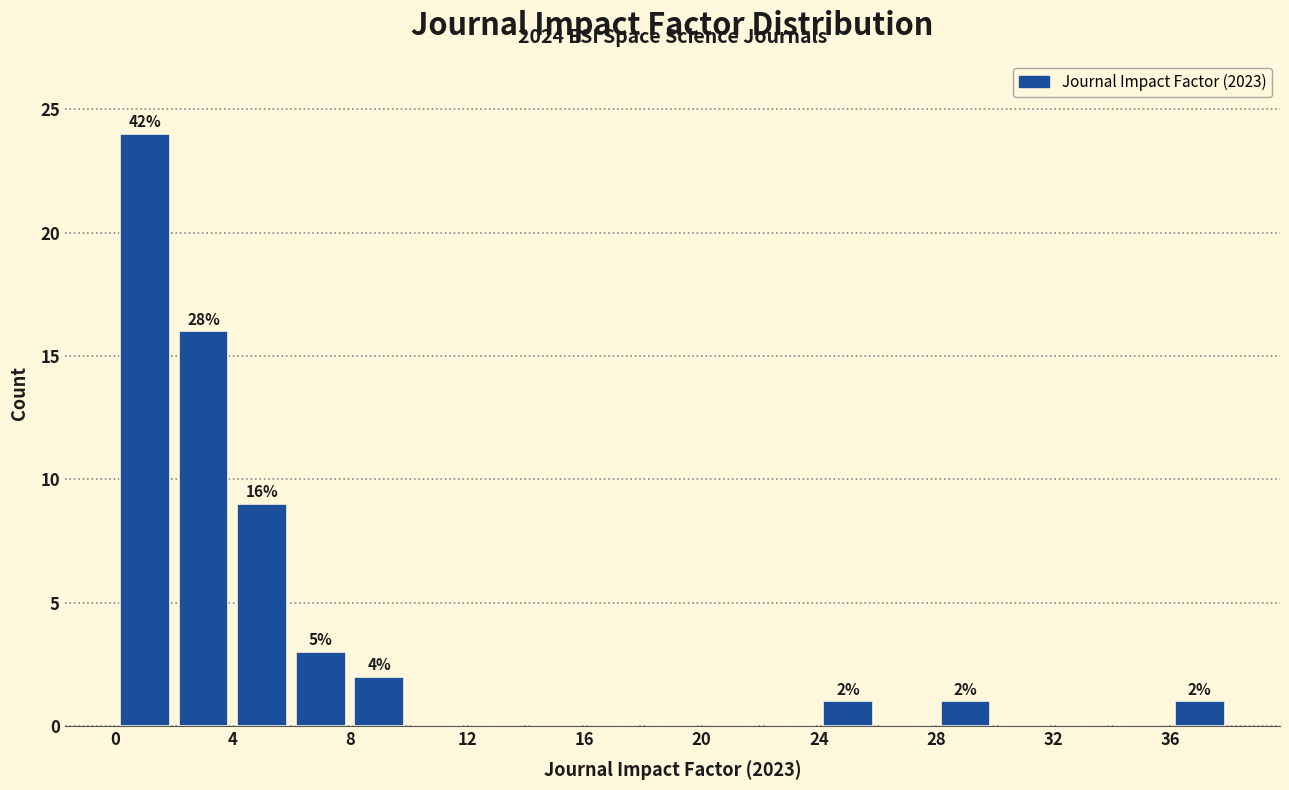

Which range on the x-axis has the tallest bar?

0 to 2